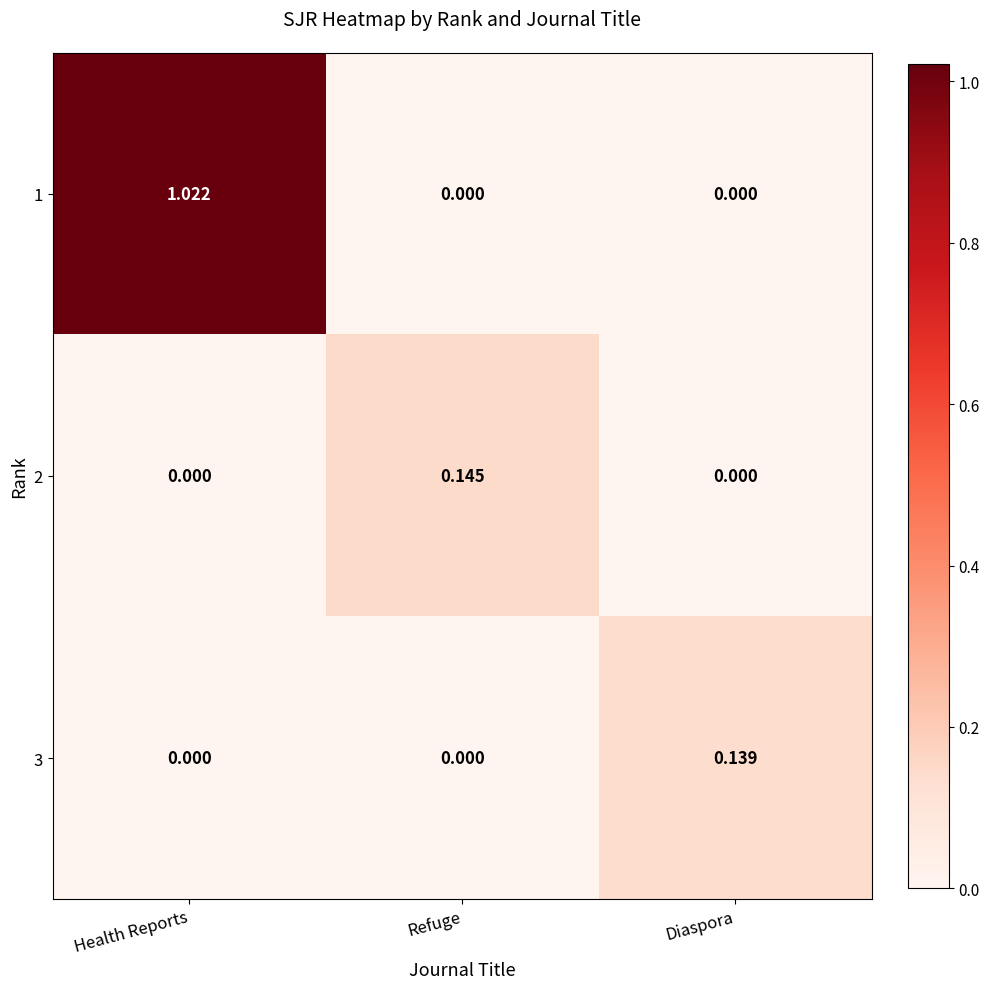

Which category has the highest value in the 3 series?

Diaspora